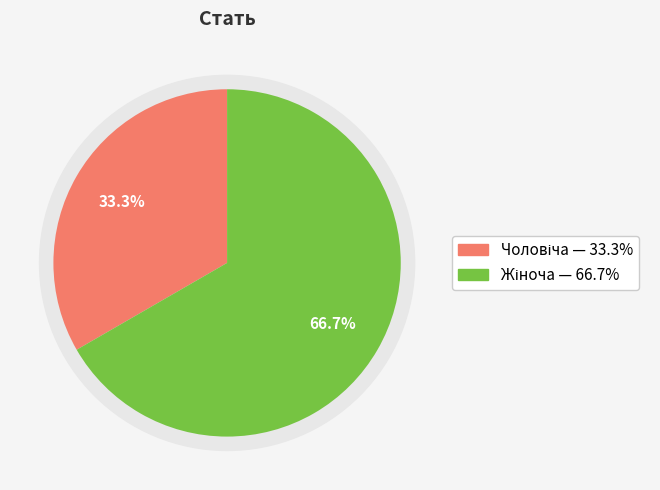

Rank the categories by value from highest to lowest.

Жіноча, Чоловіча